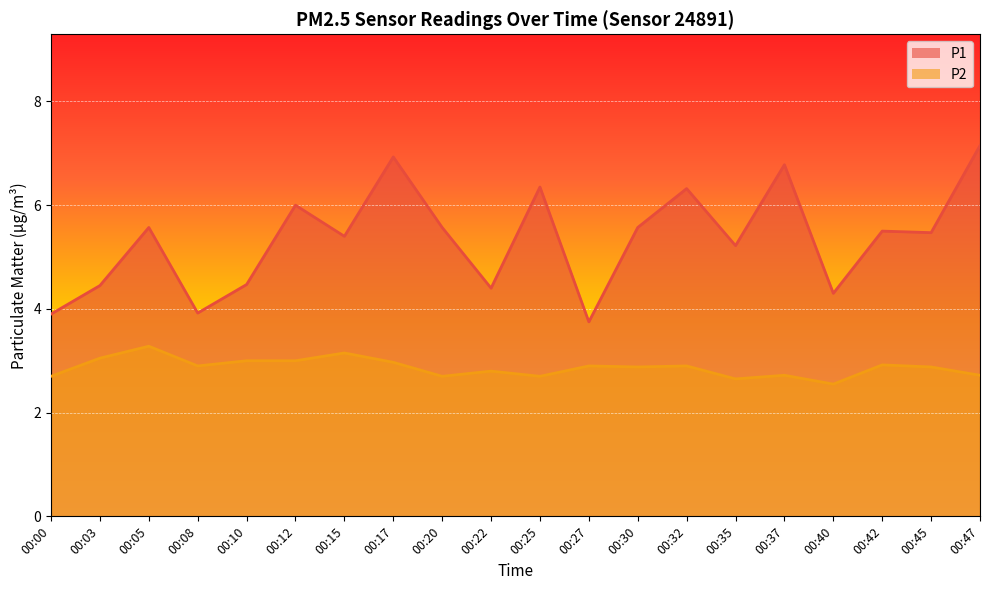

List the series in order of their peak value, lowest first.

P2, P1